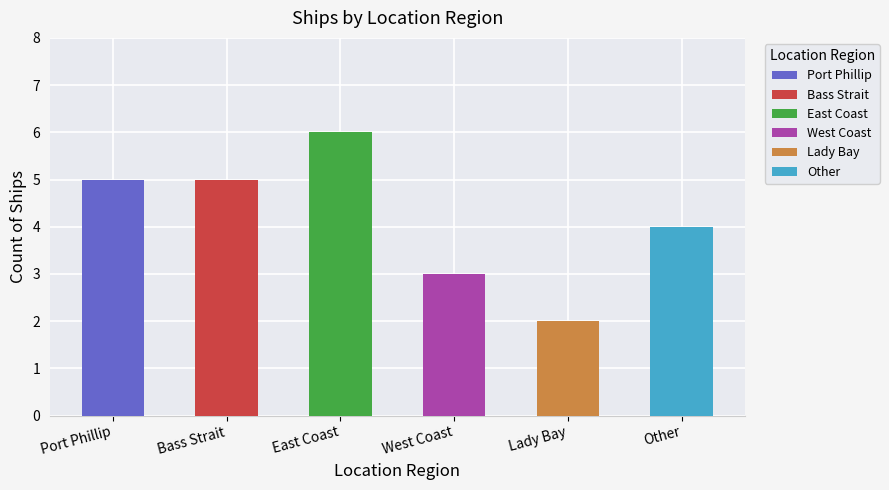

Reading left to right, what are all the values shown in this chart?

5	5	6	3	2	4